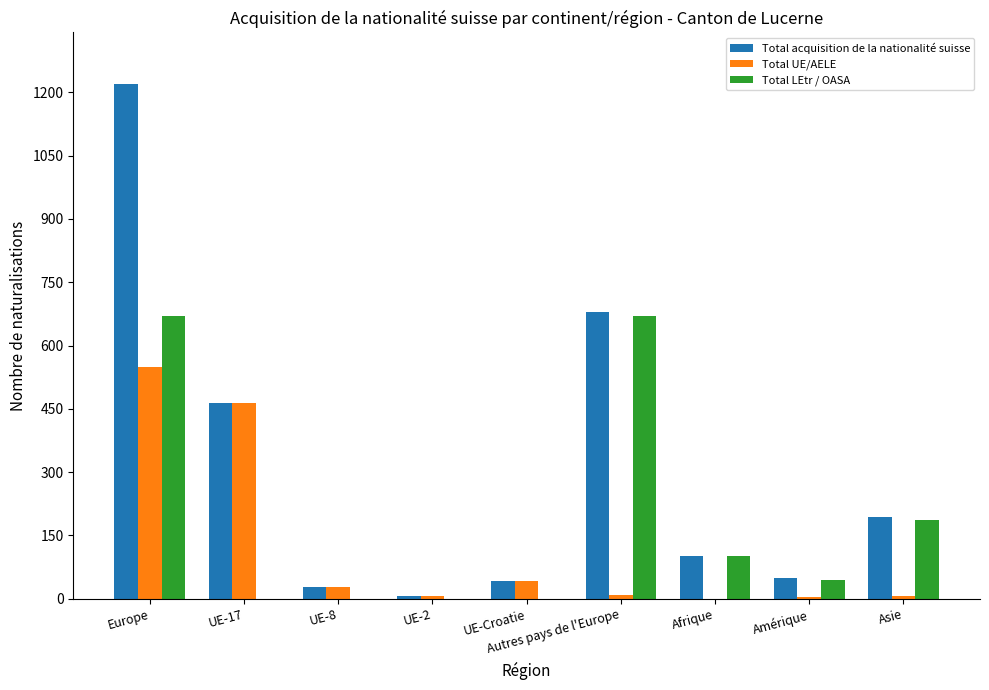

True or false: Total acquisition de la nationalité suisse has a value of 1133 at Autres pays de l'Europe.

False